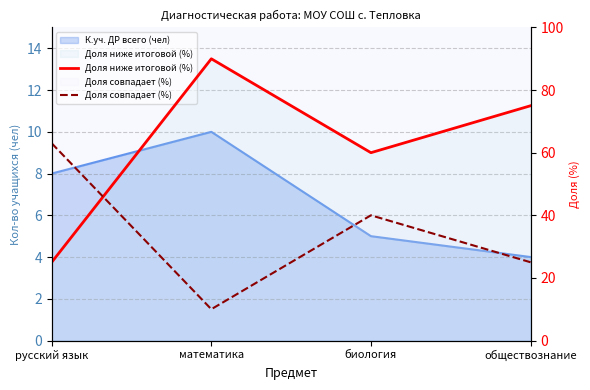

Rank the series at обществознание from highest to lowest value.

Доля ниже итоговой (%), Доля совпадает (%)